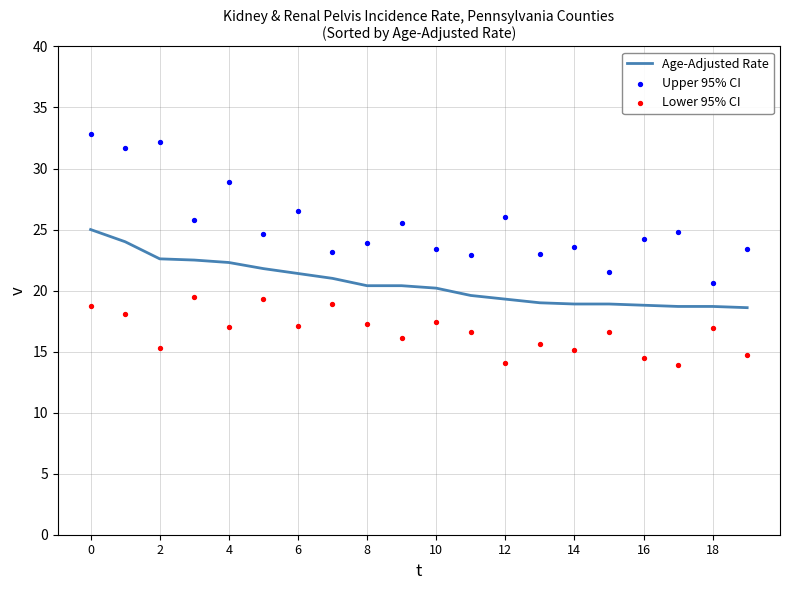

At how many categories does at least one series exceed 24?

11